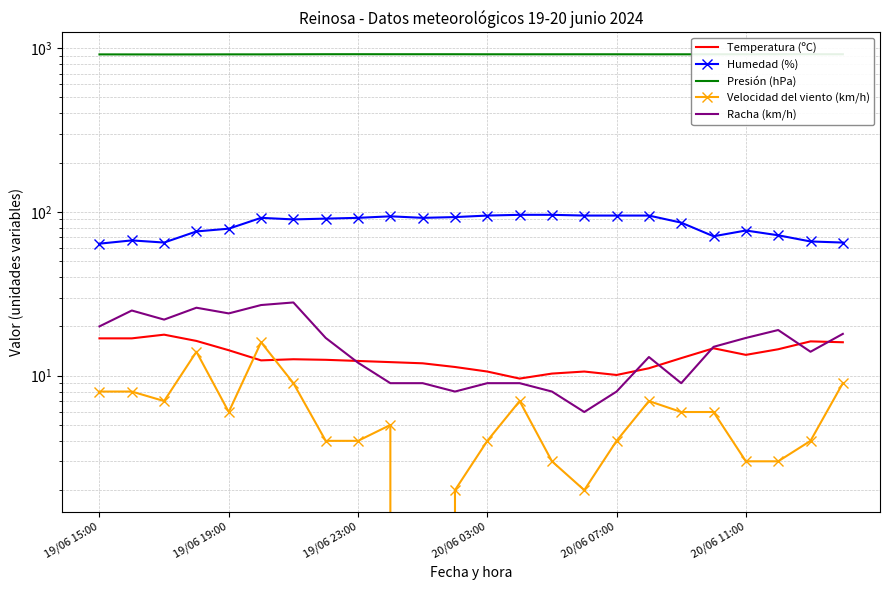

What is the value of the Racha (km/h) point at the 13th from the left?

9.0